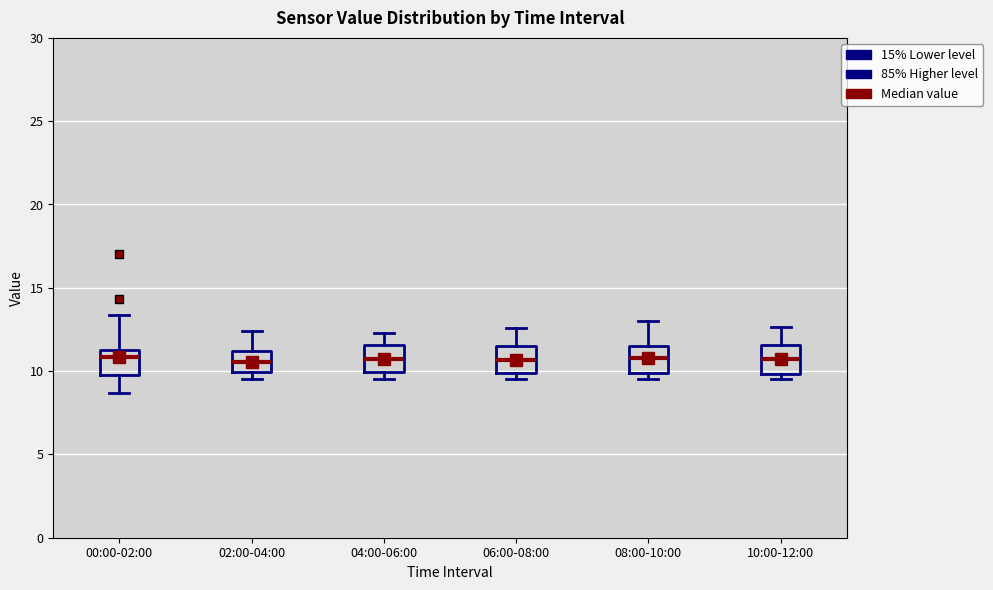

Where does the upper whisker of the box for 02:00-04:00 end on the y-axis? The values are not printed on the chart, so give them approximately, as read against the axis.

12.5